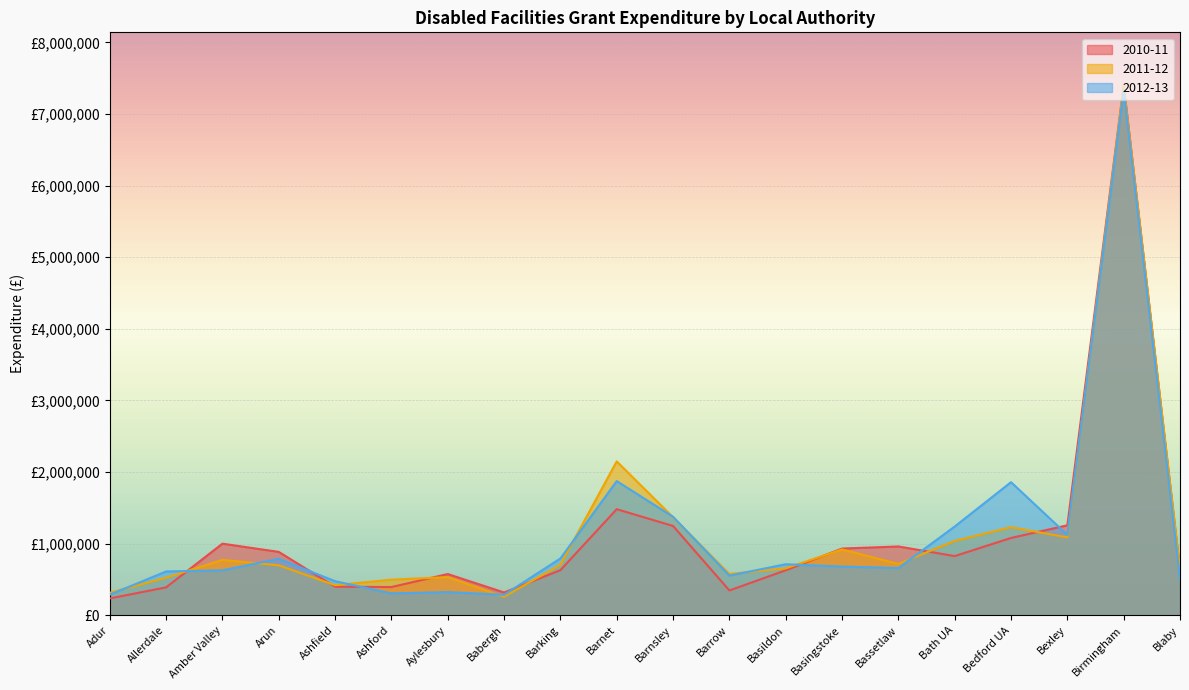

At which label does 2011-12 reach its minimum?

Babergh